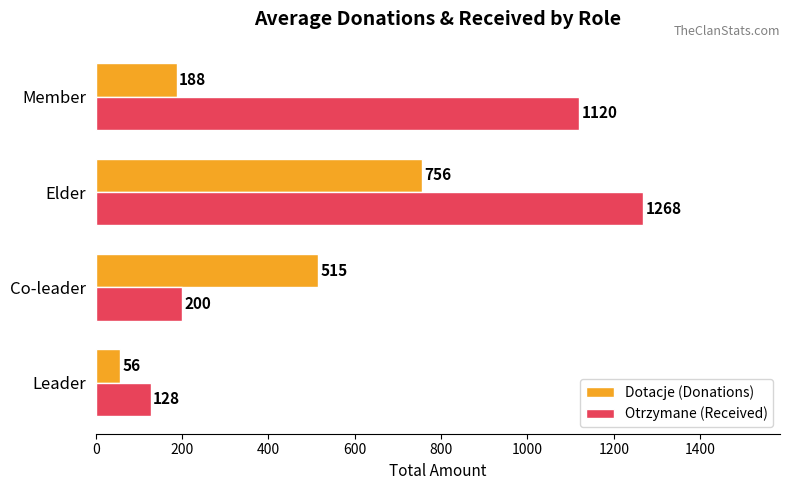

What is the maximum value for Dotacje (Donations)?

756